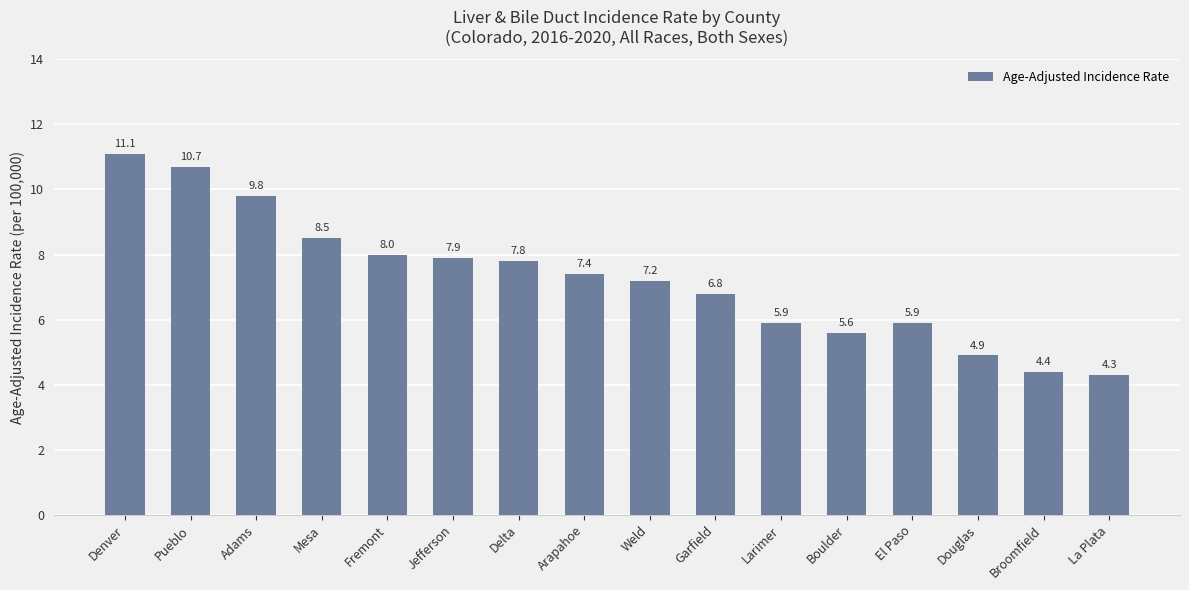

What is the smallest value displayed?

4.3